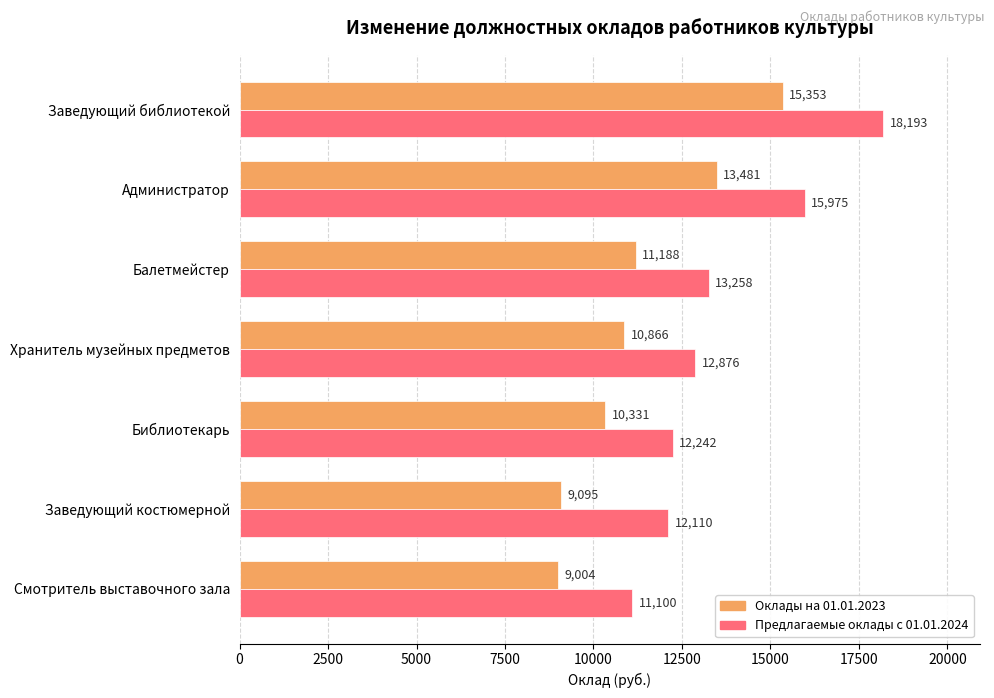

At which label is Оклады на 01.01.2023 closest to 12178?

Балетмейстер